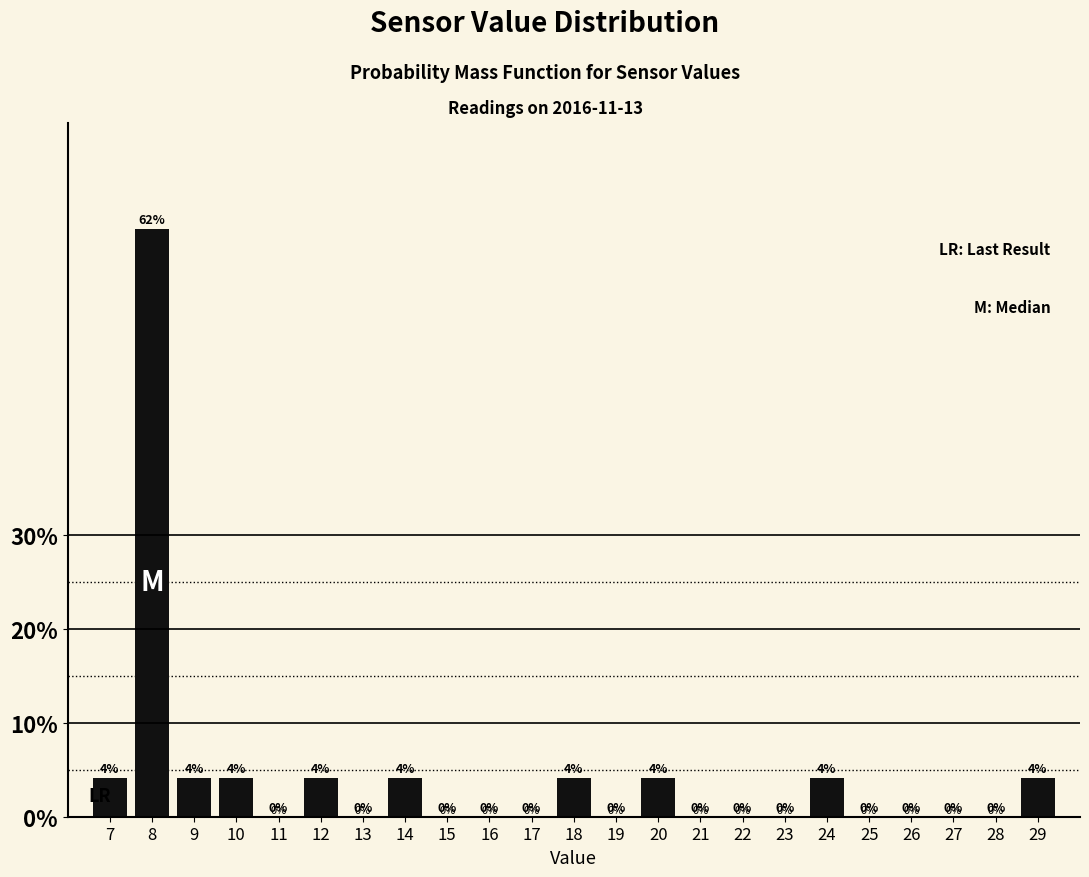

True or false: the data shows 0.0 at 19.

True